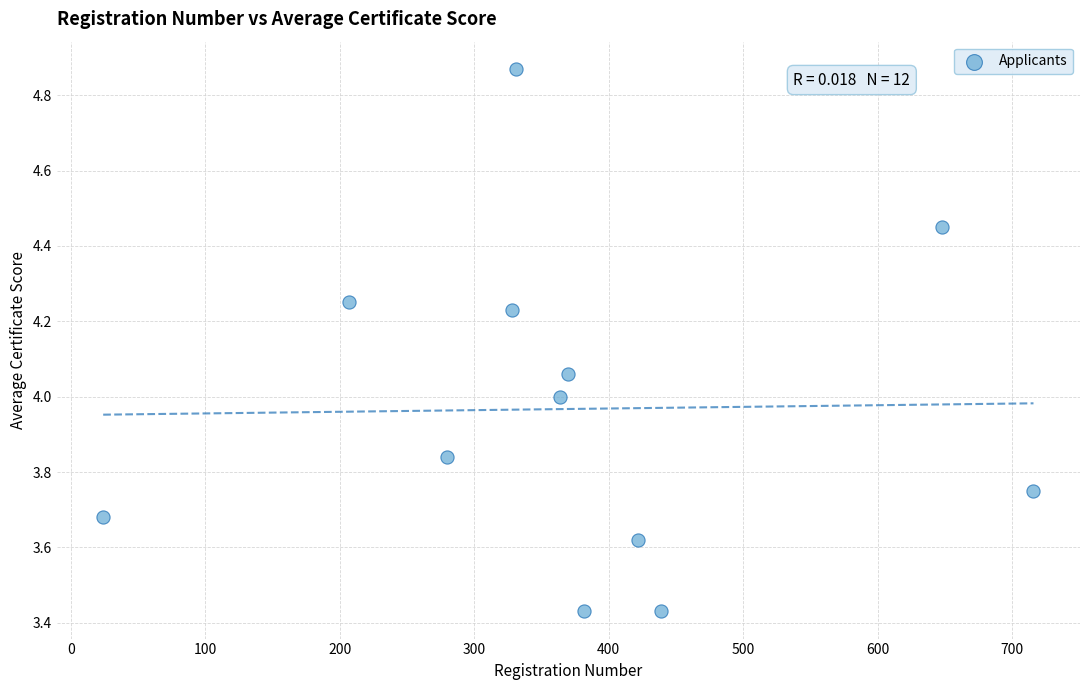

What is the range of Y values (max minus min)?

1.4